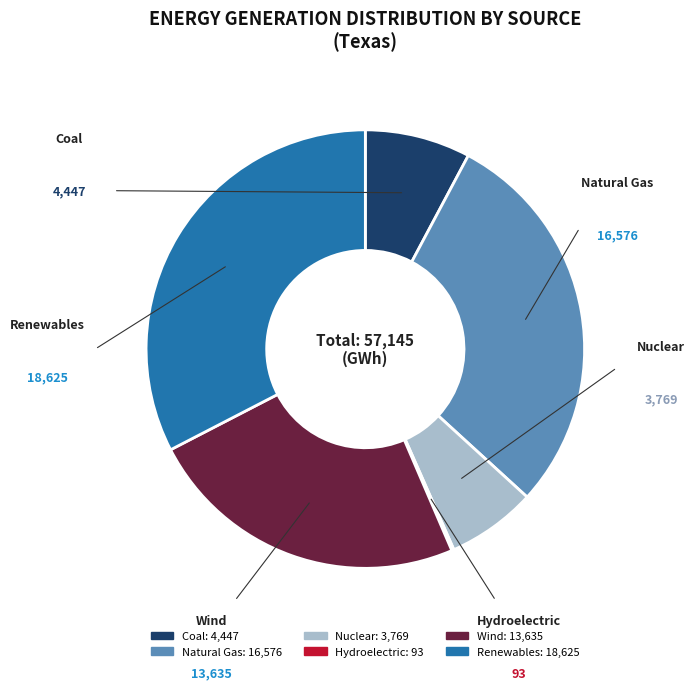

Count the number of slices in the pie.

6